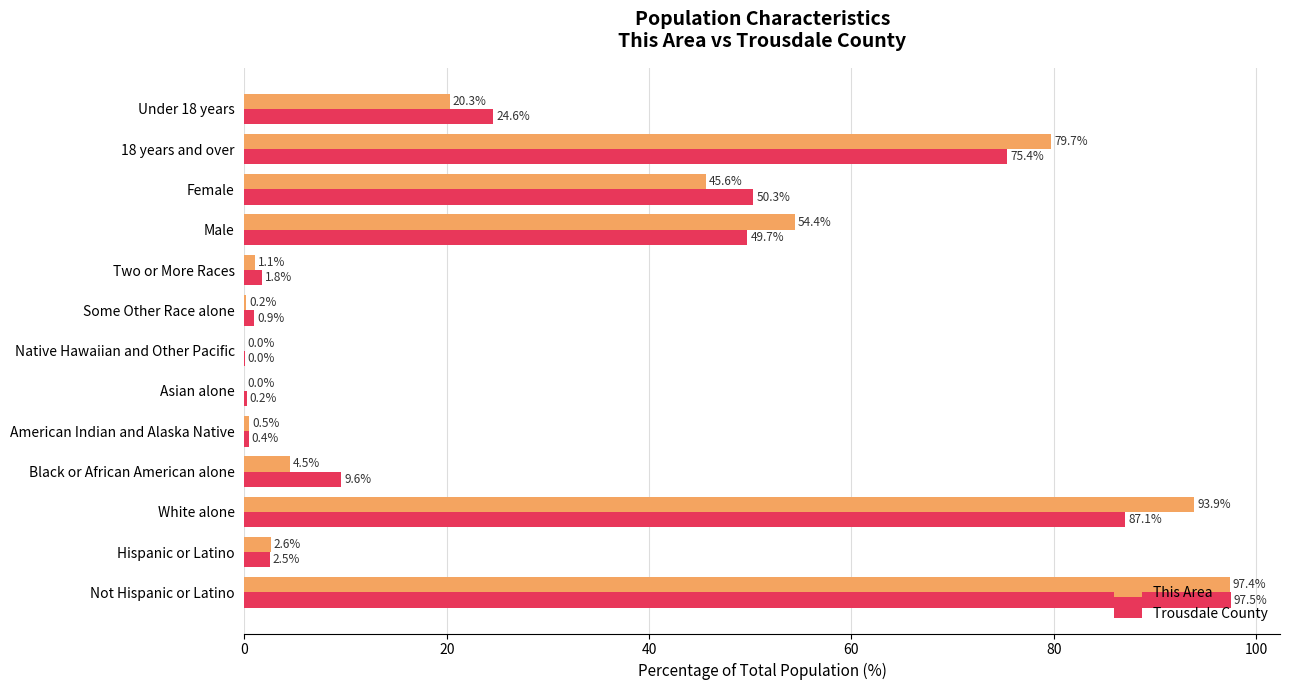

Which series has the largest range (max minus min)?

Trousdale County